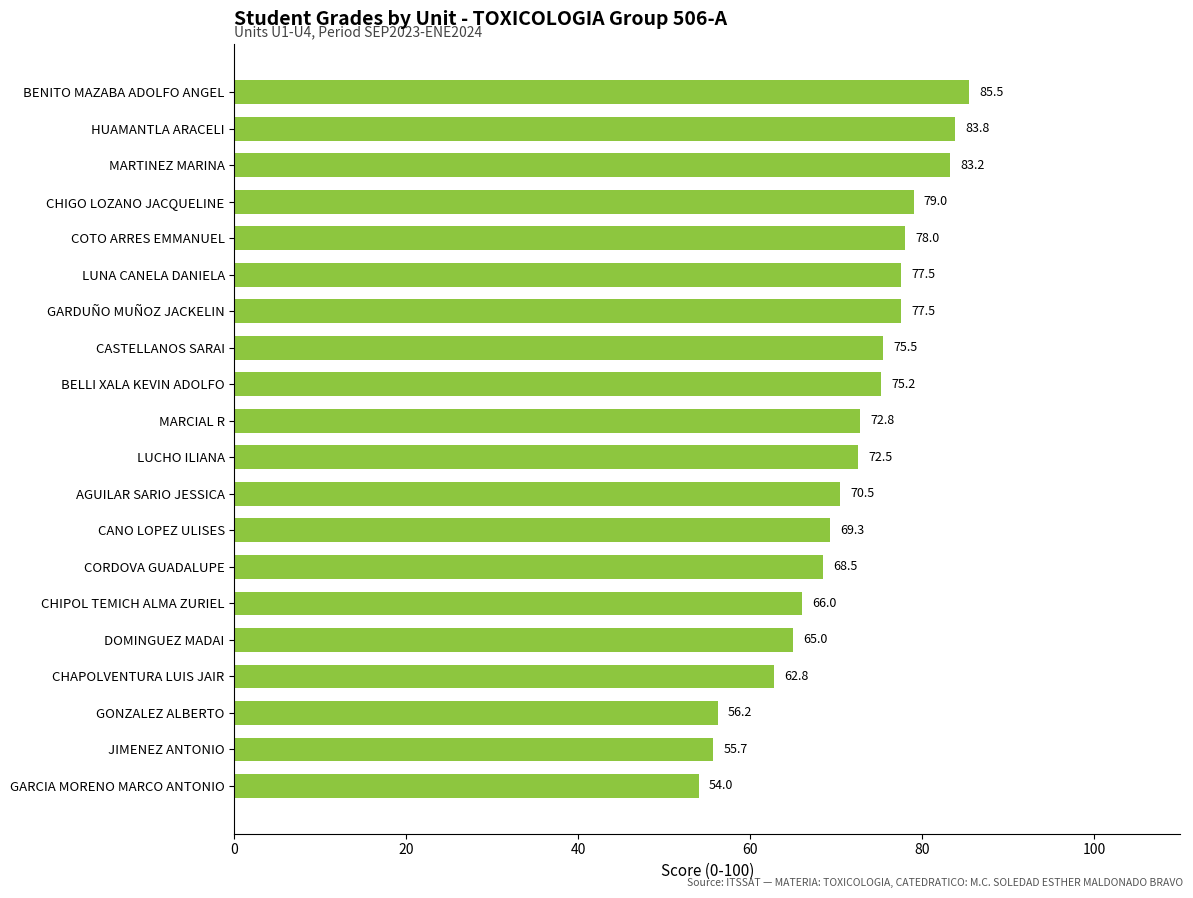

What is the sum of all values?

1428.5